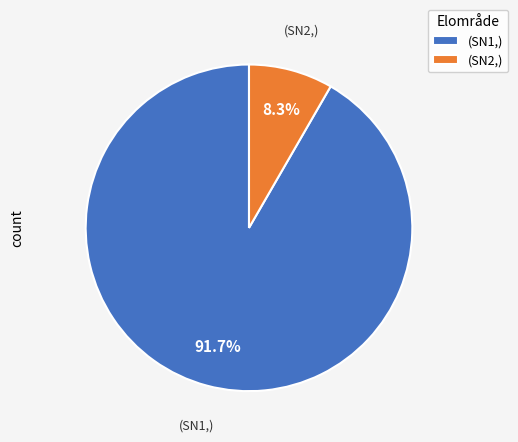

Do (SN1,) and (SN2,) together represent more than half of the pie?

Yes